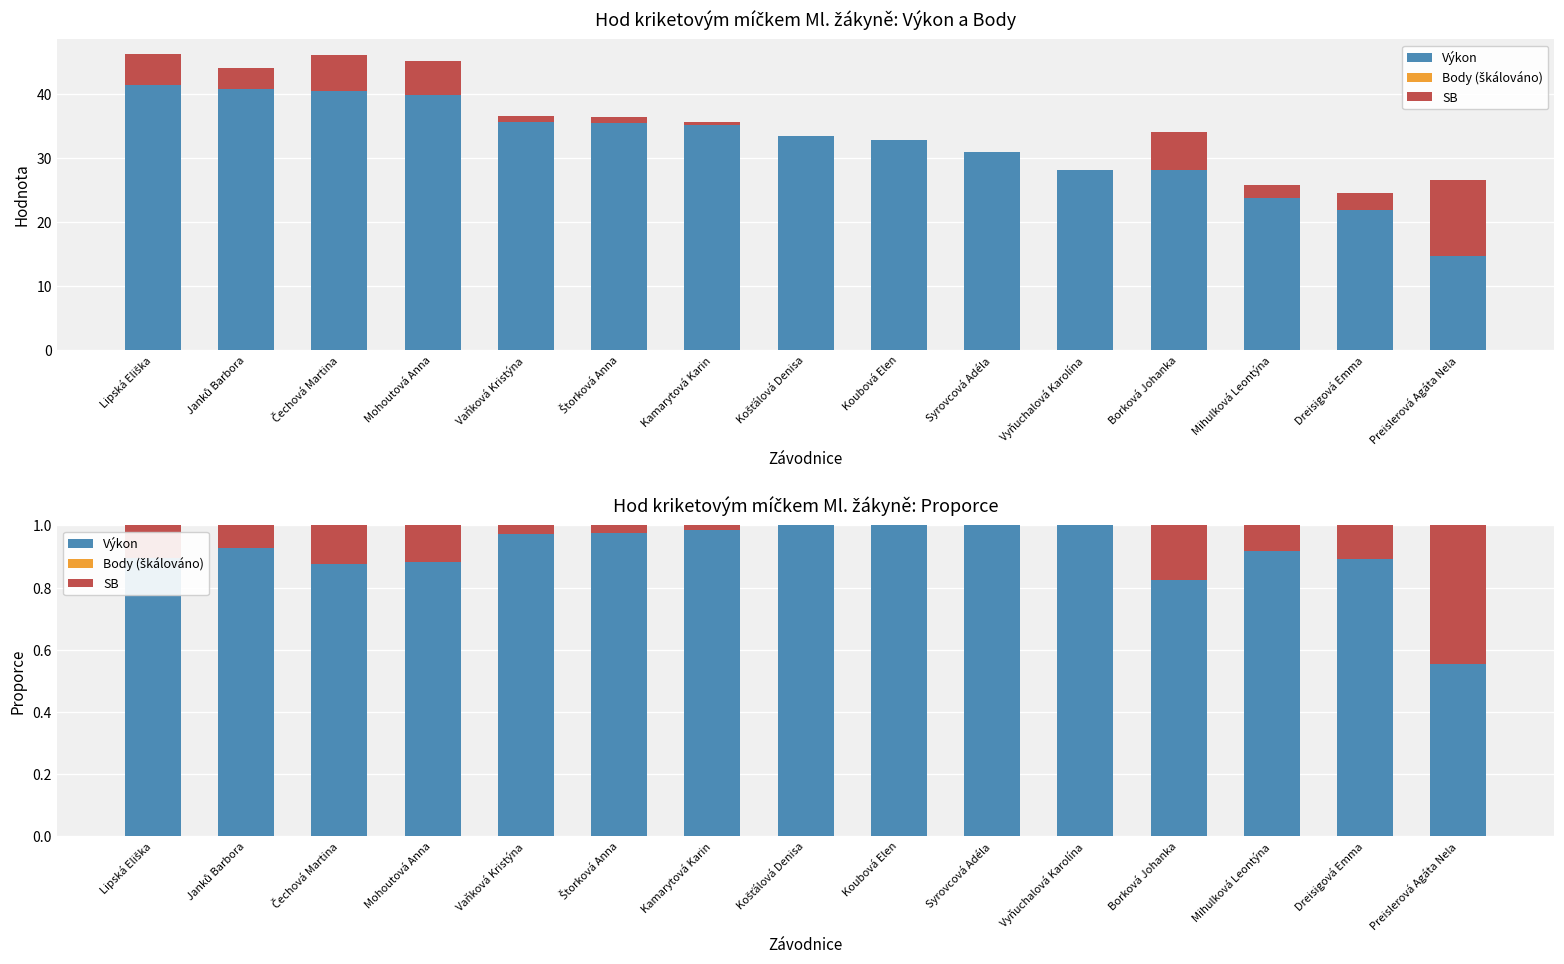

Does the chart contain any negative values?

No